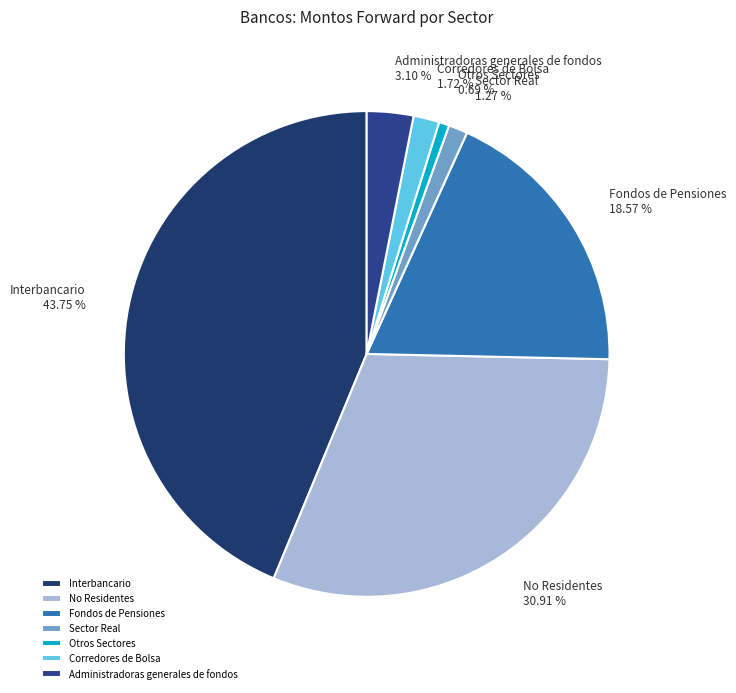

Is it true that Administradoras generales de fondos is 11% of the pie?

False